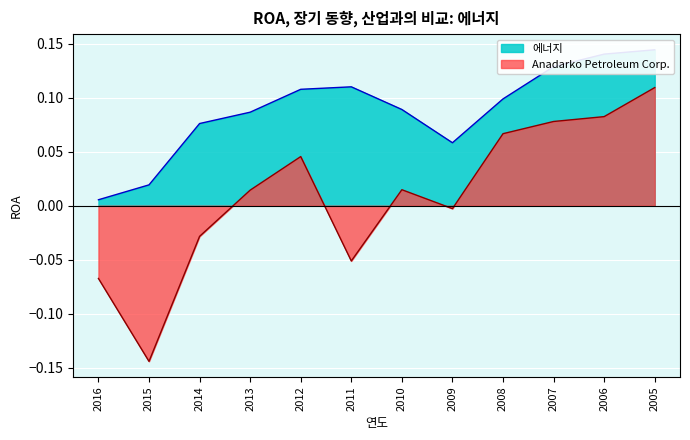

At which category is the sum across all series the highest?

2005